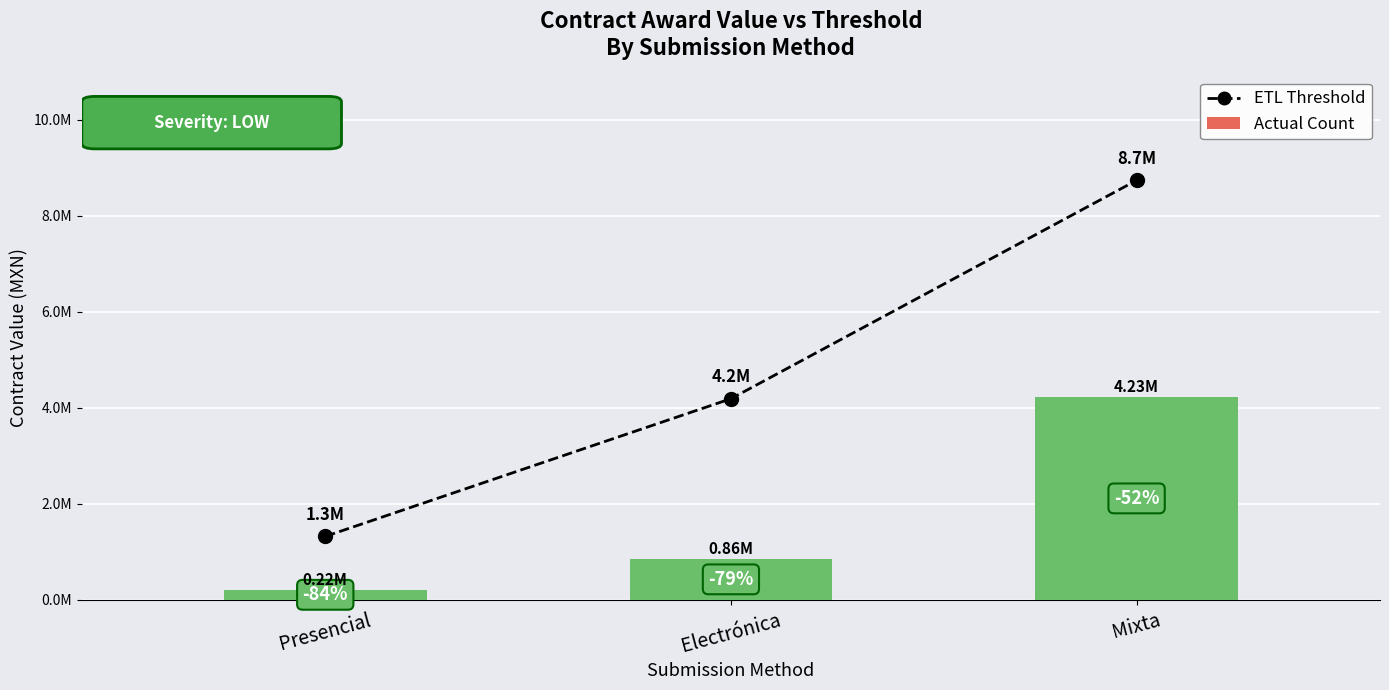

What is the label of the 1st bar from the right?

Mixta